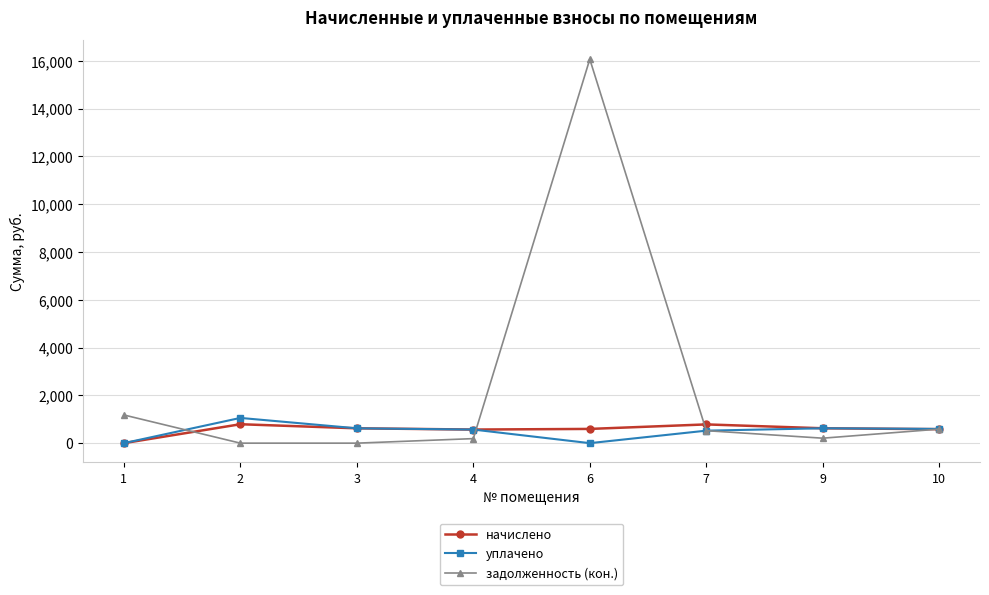

Is it true that уплачено equals 0.0 at 1?

True